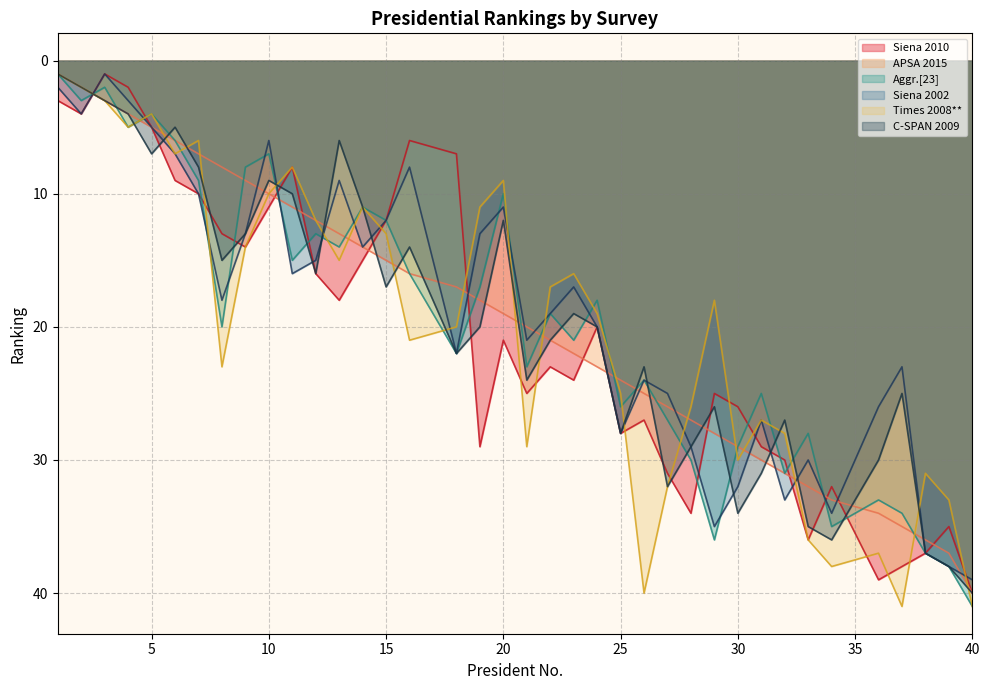

What is the maximum value for APSA 2015?

40